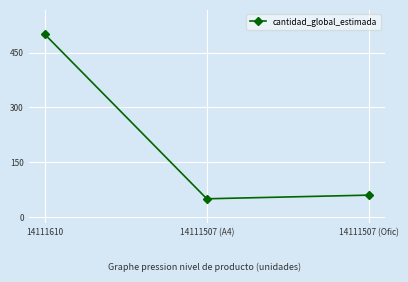

Reading right to left, extract all data points from this chart.

60	50	500